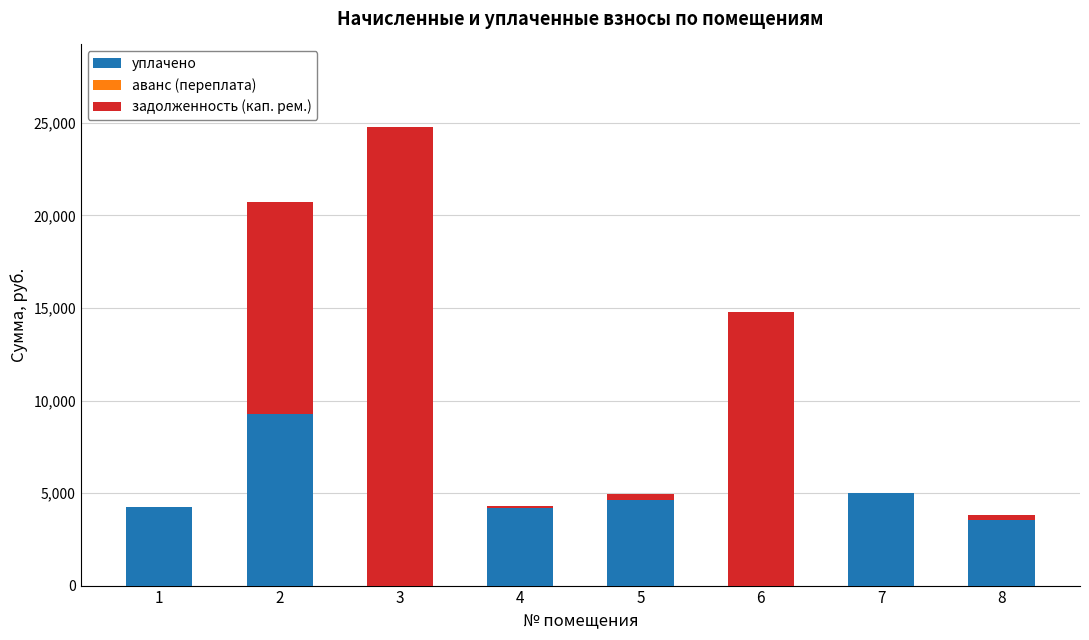

What is the maximum value for уплачено?

9288.3